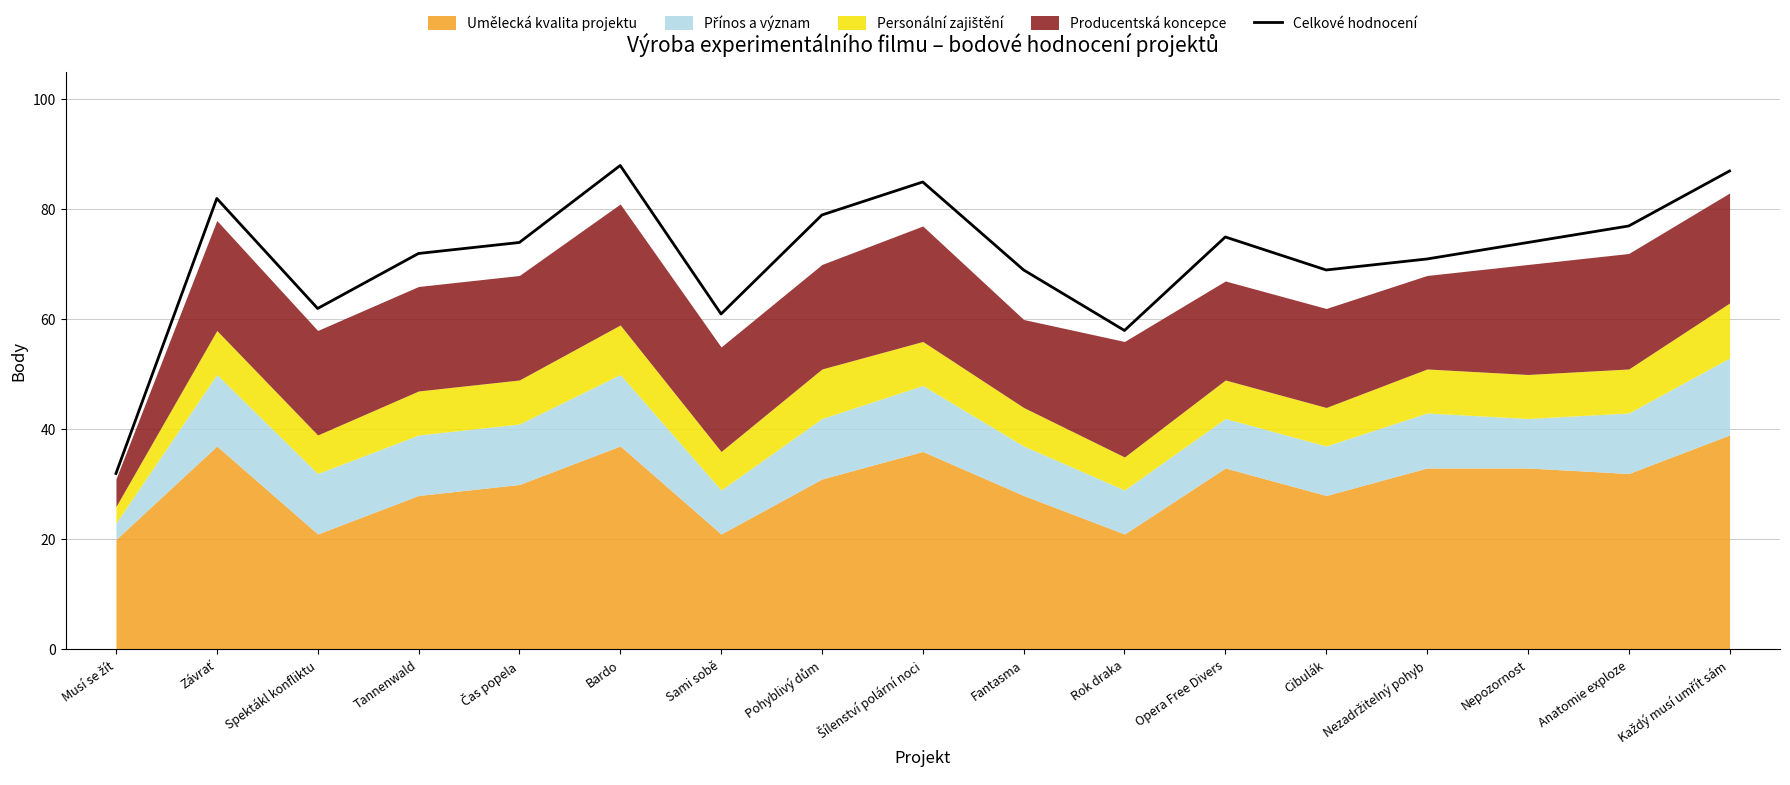

What is the value of the 12th point from the left?

75